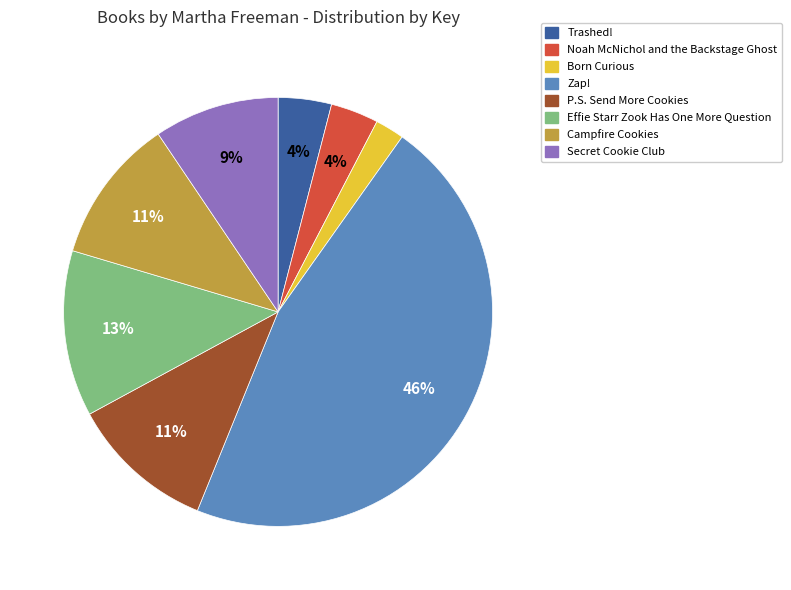

How many segments does this pie chart have?

8